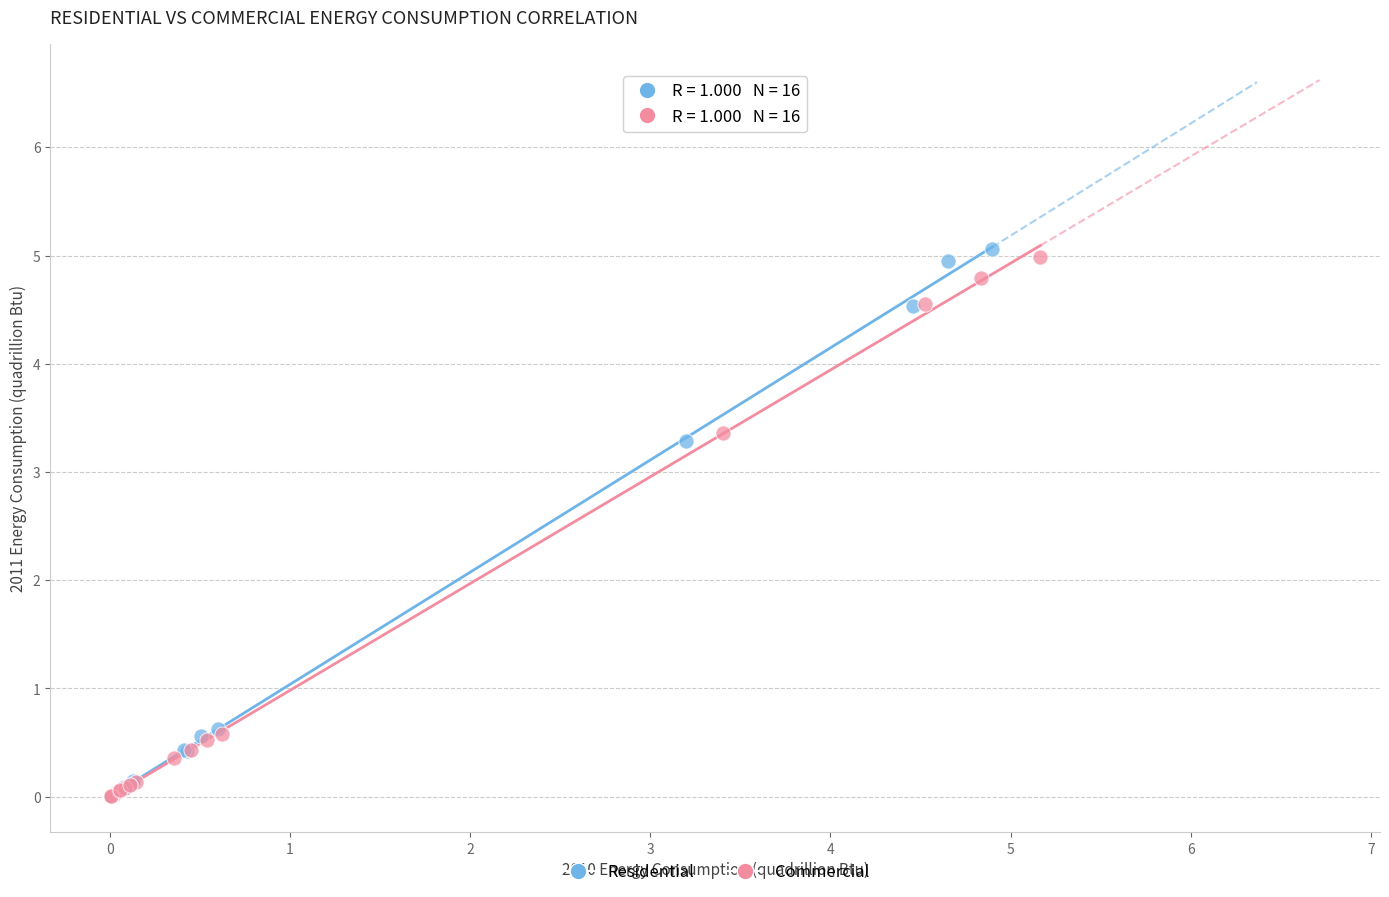

Which series has the widest spread of Y values?

Residential